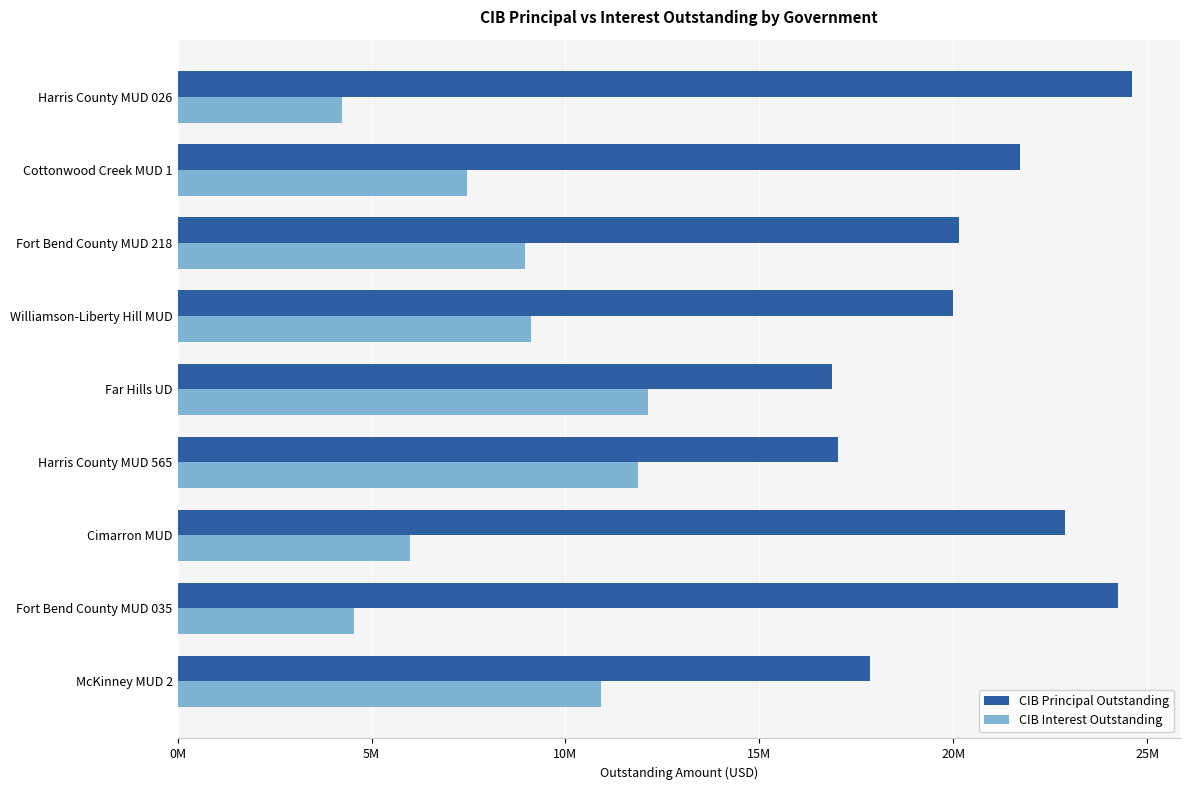

What are all the series names shown in the legend?

CIB Principal Outstanding, CIB Interest Outstanding